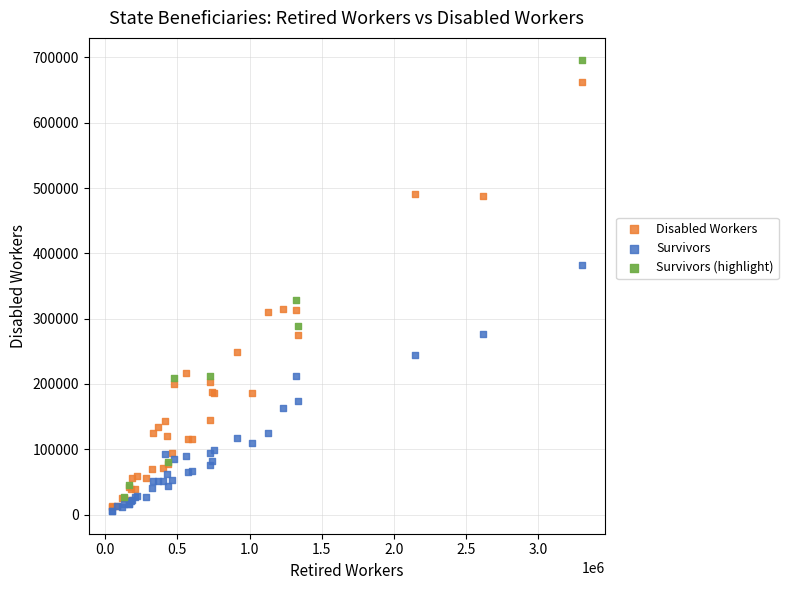

What are all the series names shown in the legend?

Disabled Workers, Survivors, Survivors (highlight)